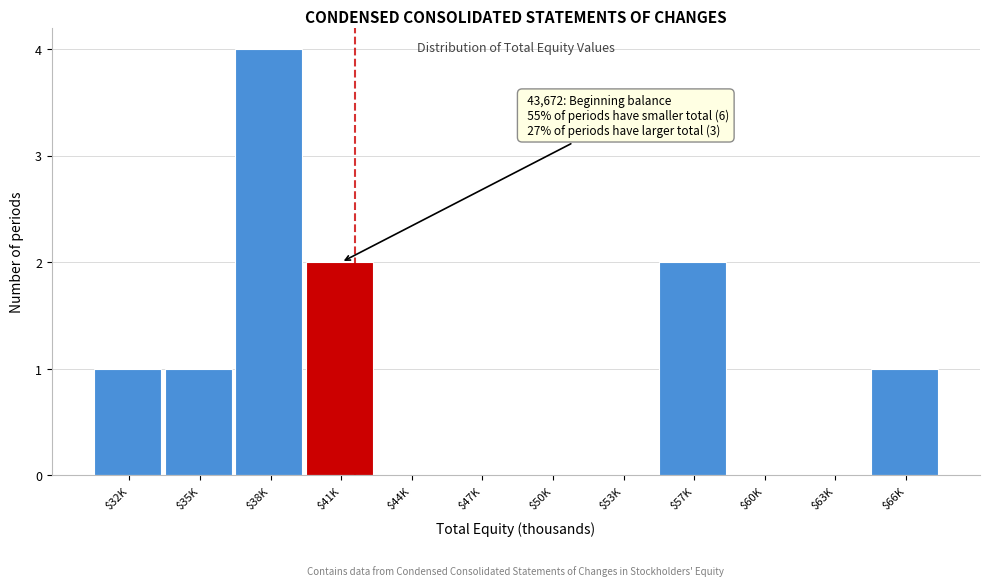

What is the sum of all values?

11